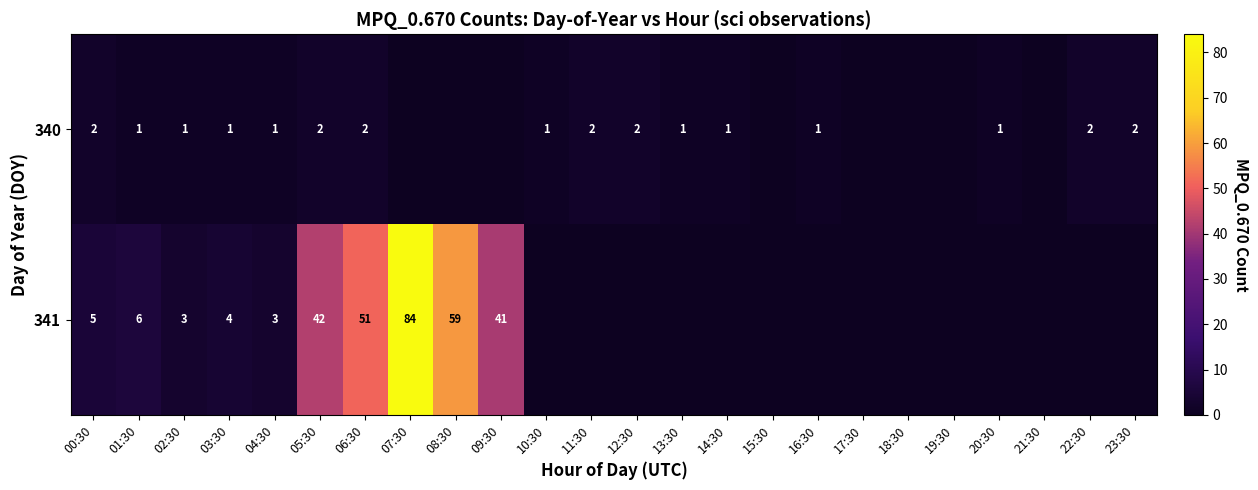

What is the greatest value displayed?

84